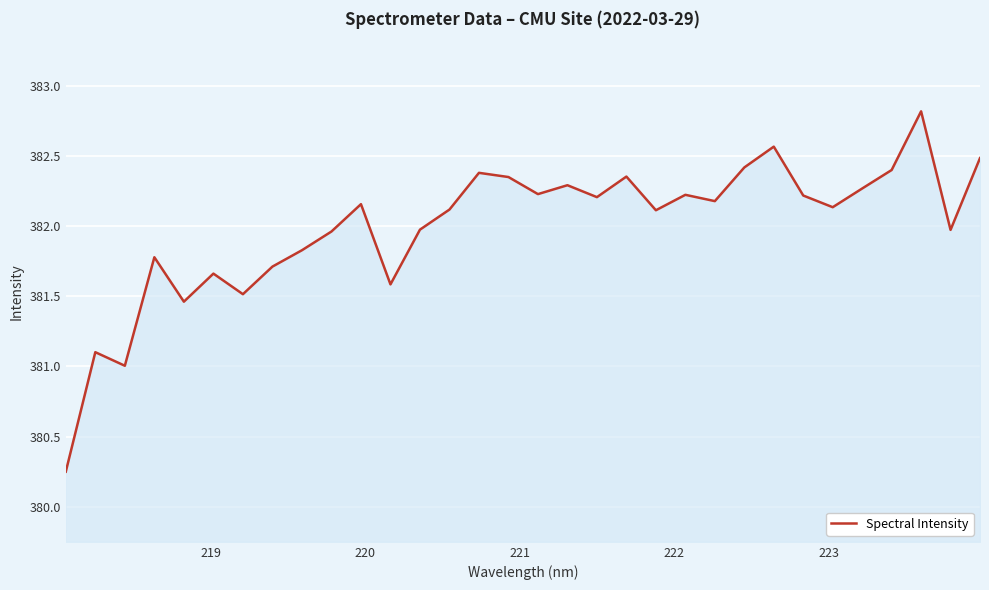

How many lines are shown in the chart?

1